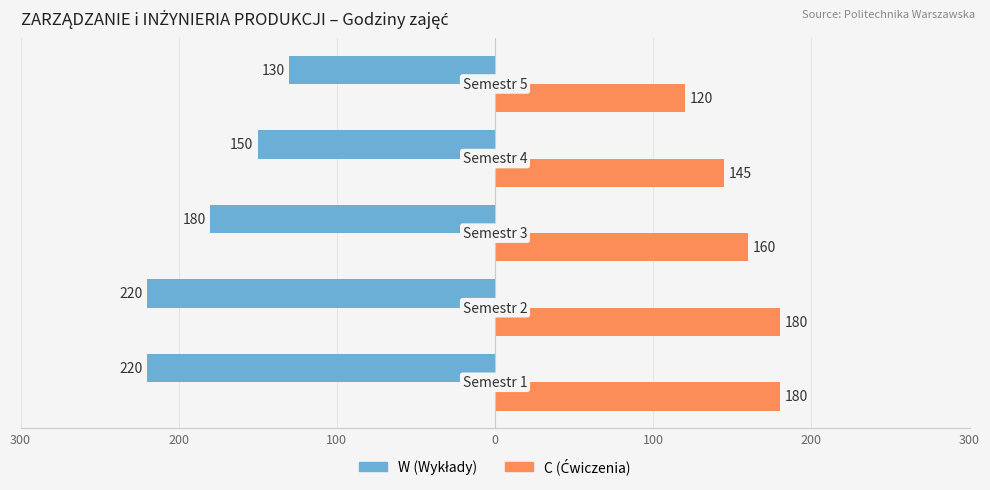

What is the sum of all C (Ćwiczenia) values?

785